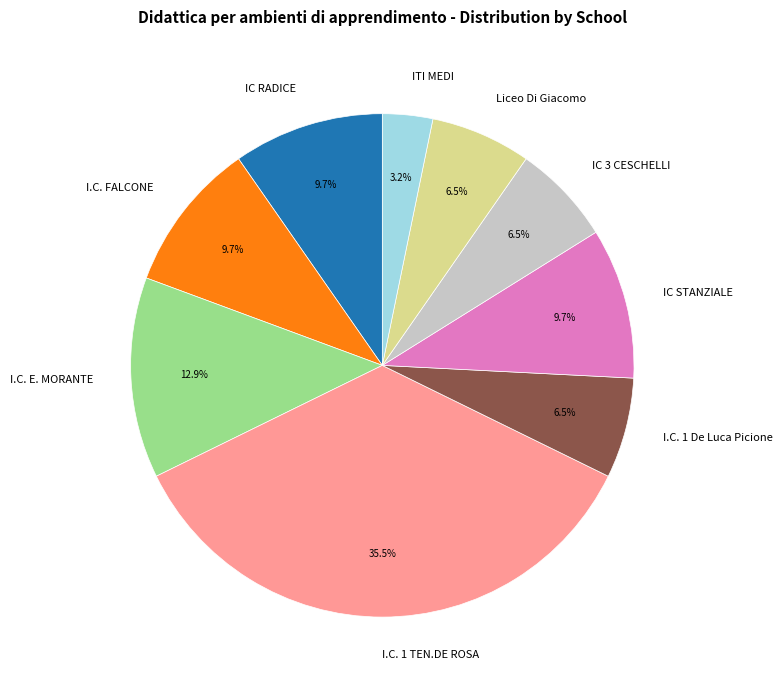

Does any single category account for the majority?

No